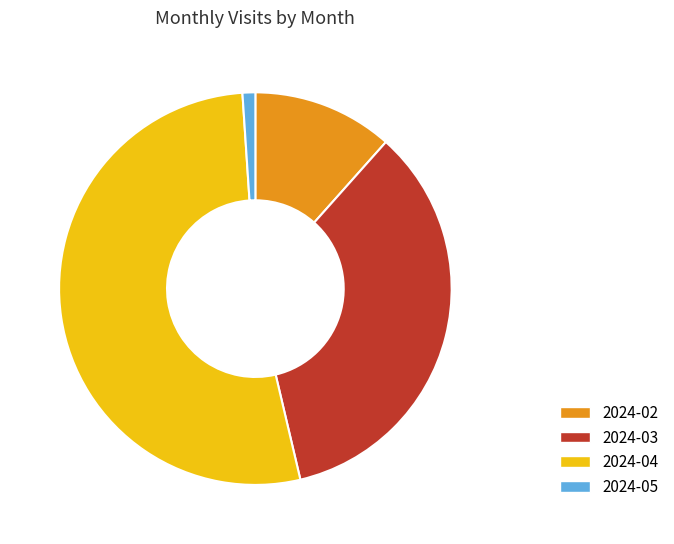

How many segments does this pie chart have?

4